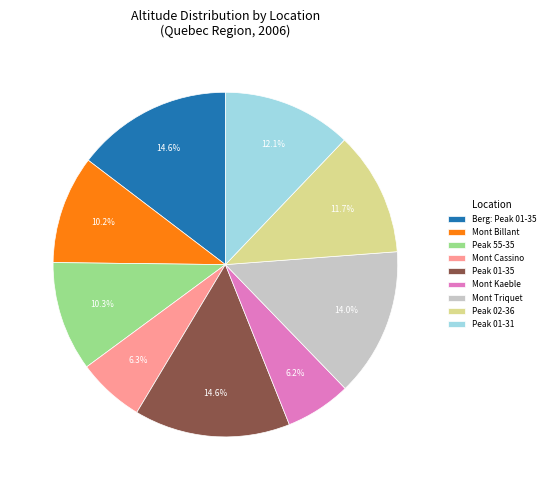

Combined, what portion of the pie is Mont Cassino and Mont Kaeble?

12.5%